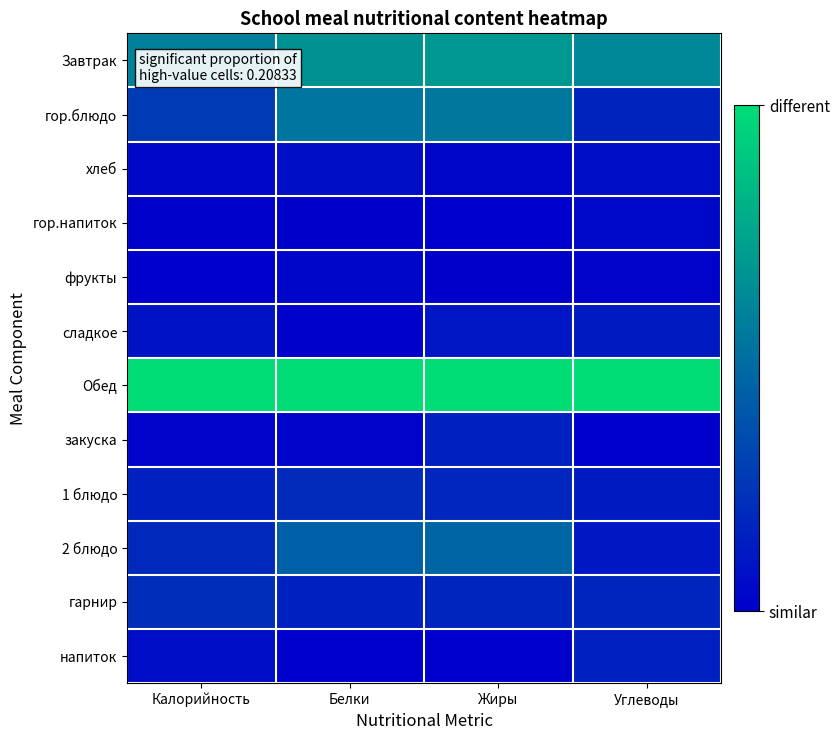

At which category is the sum across all series the highest?

Жиры